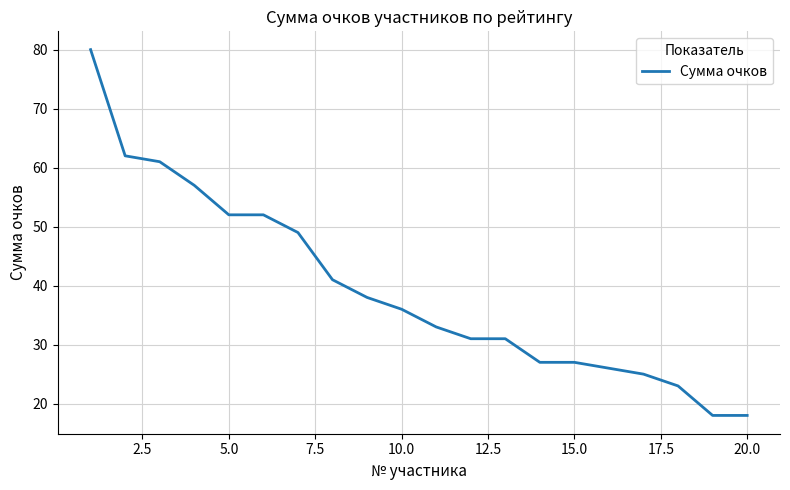

What is the greatest value displayed?

80